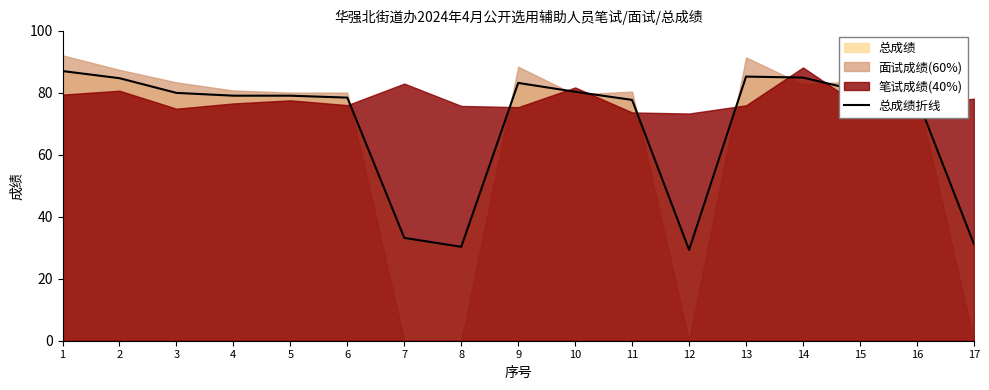

Is it true that the value at 1 is 86.9?

True